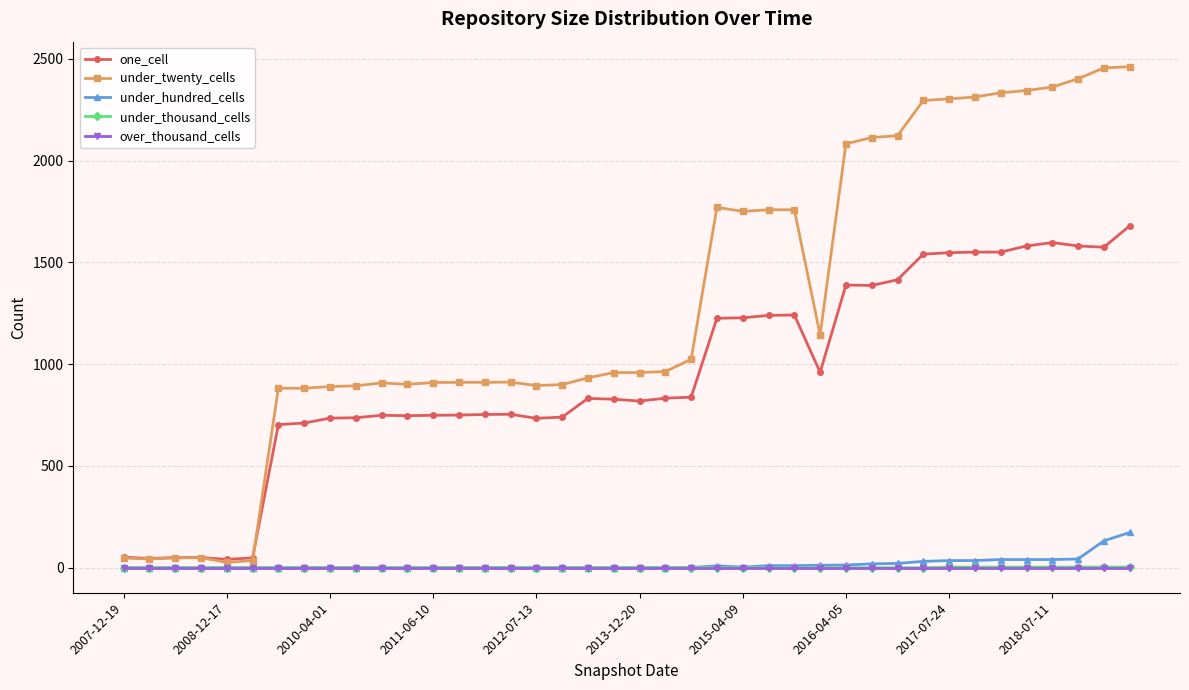

What is the difference between the maximum and second lowest values in the under_hundred_cells series?

173